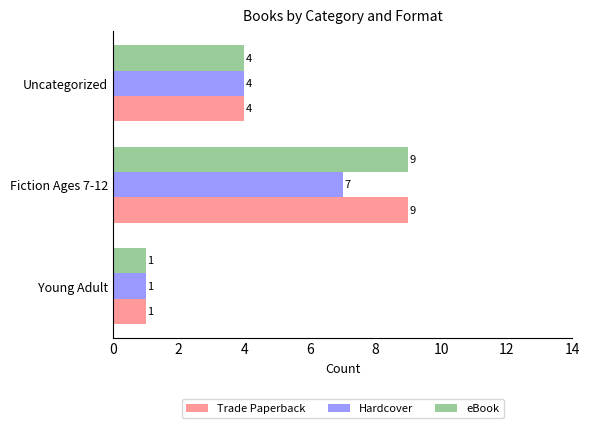

The value of eBook at Young Adult is 2. True or false?

False